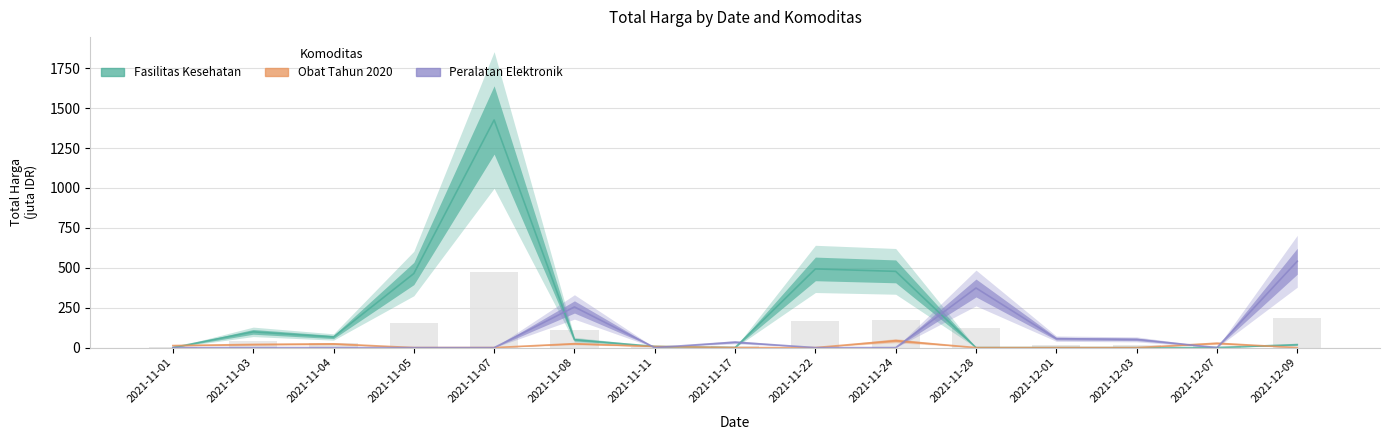

Does the chart contain any negative values?

No